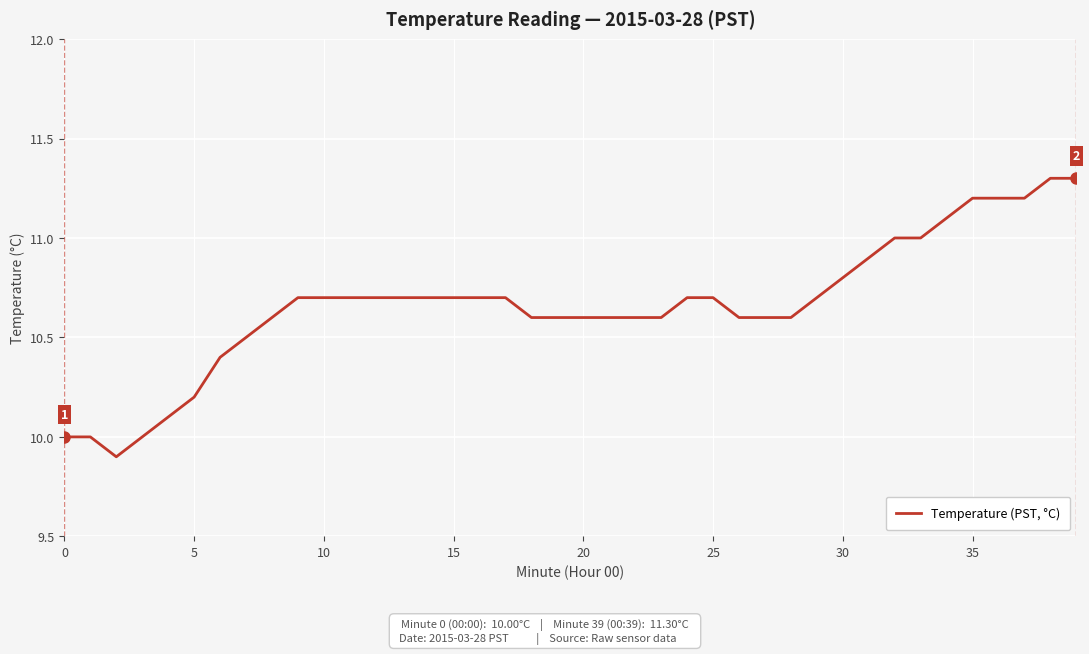

What is the minimum value shown in the chart?

9.9